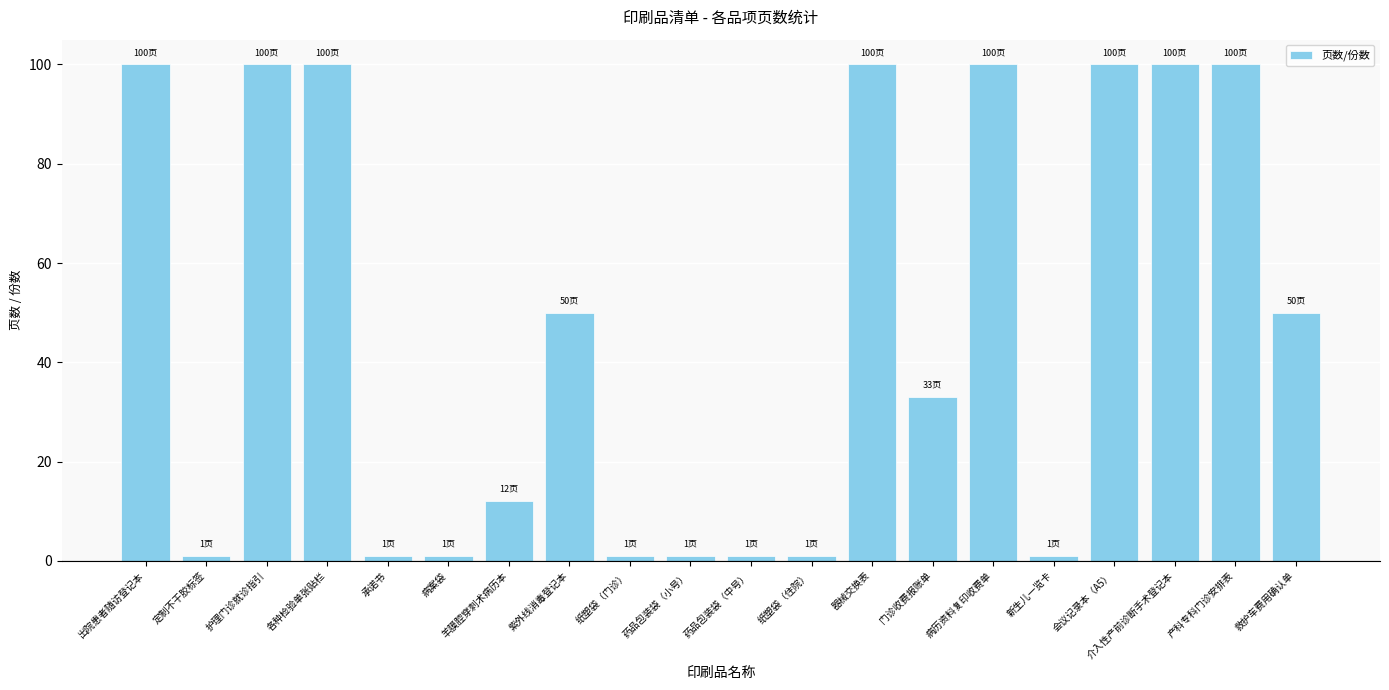

Where does the data first go above 50?

出院患者随访登记本